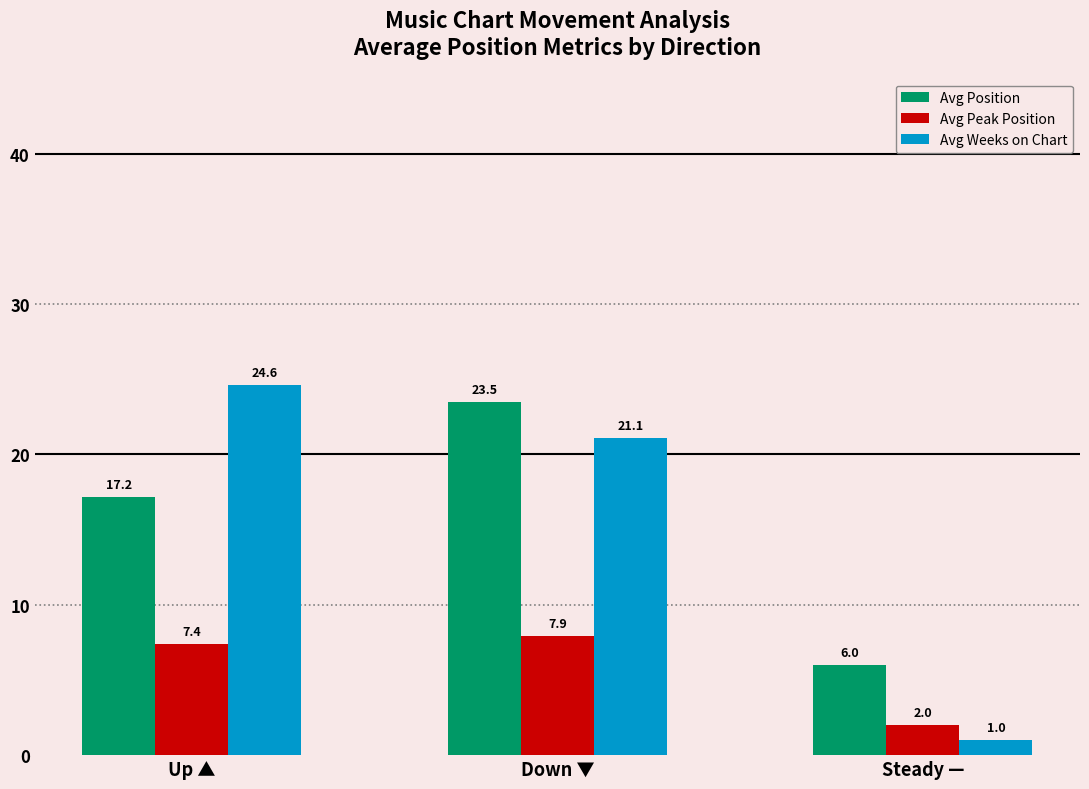

At which category is the sum across all series the highest?

Down ▼